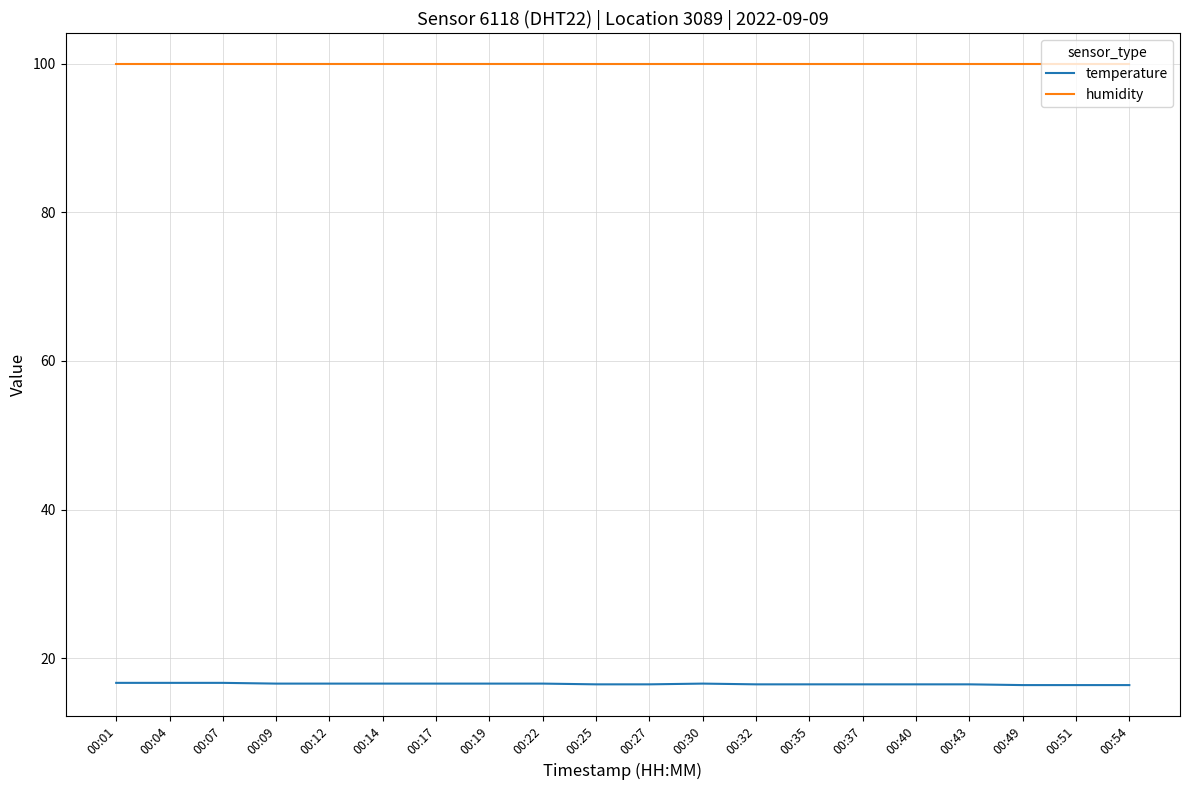

List the series in order of their overall mean, highest first.

humidity, temperature